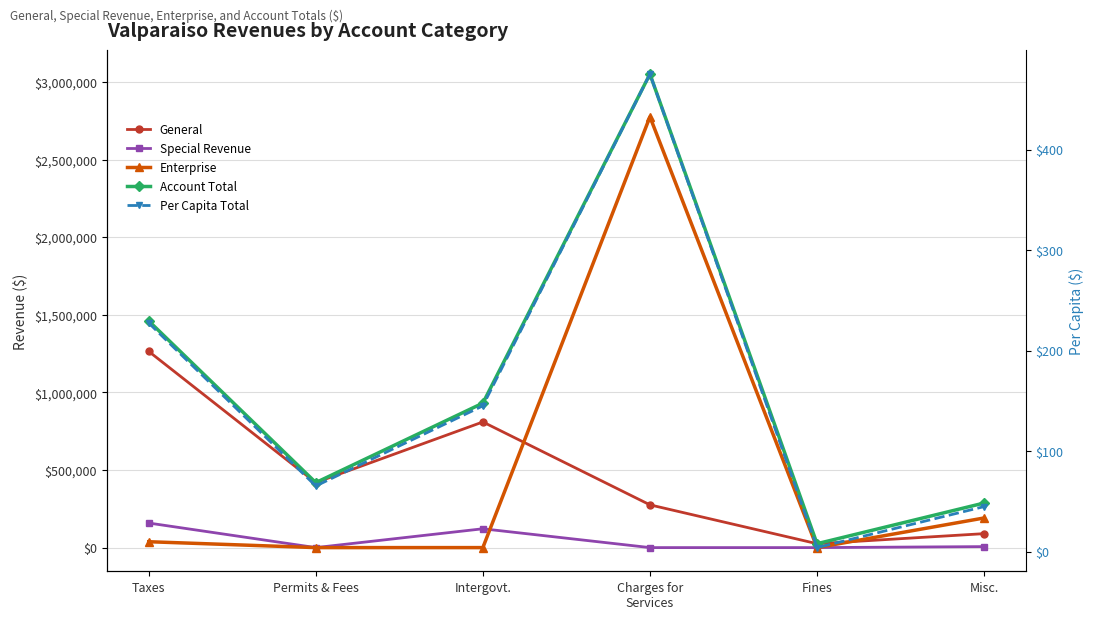

At Charges for
Services, list the series in order from smallest to largest.

Special Revenue, Per Capita Total, General, Enterprise, Account Total